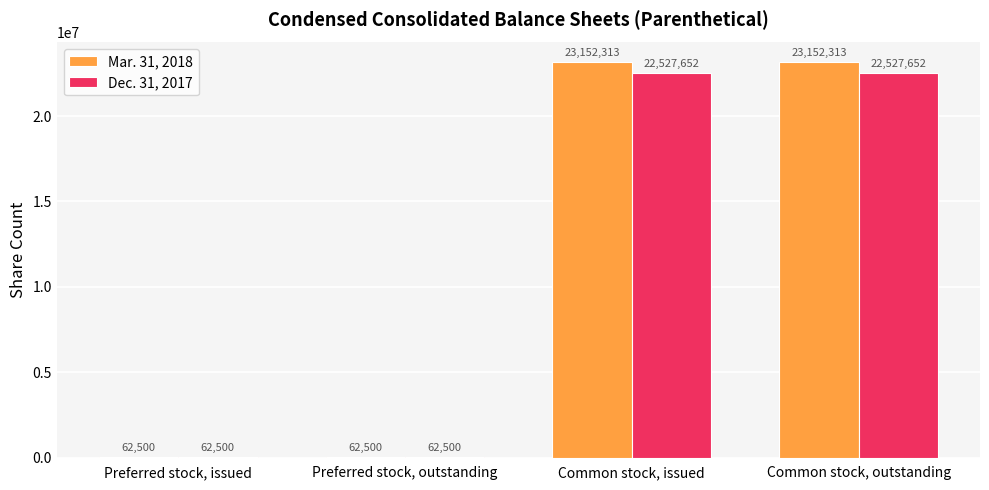

What is the sum of the Dec. 31, 2017 values at Preferred stock, issued and Common stock, outstanding?

22590152